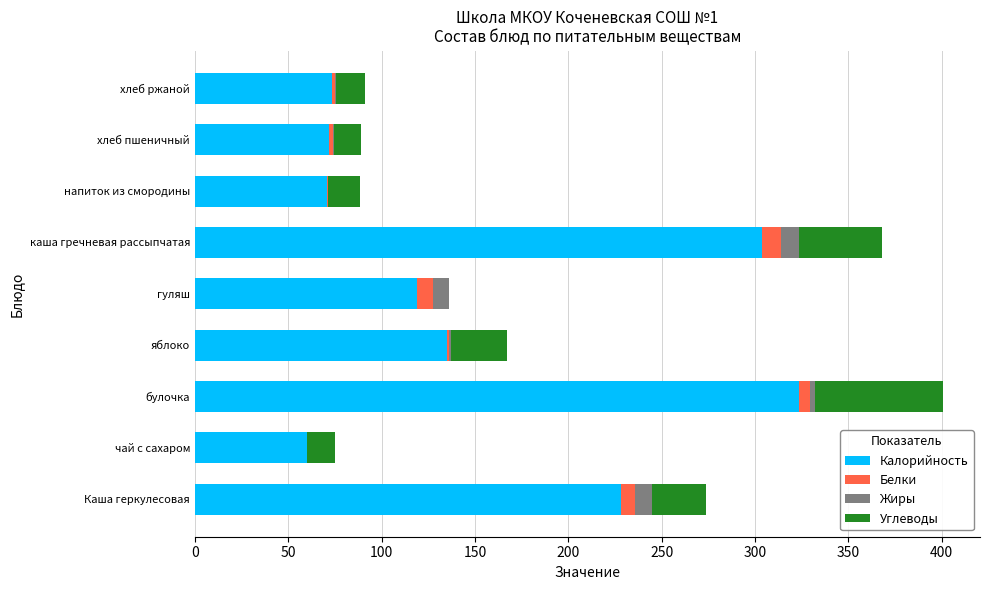

The value of Калорийность at хлеб ржаной is 73.5. True or false?

True